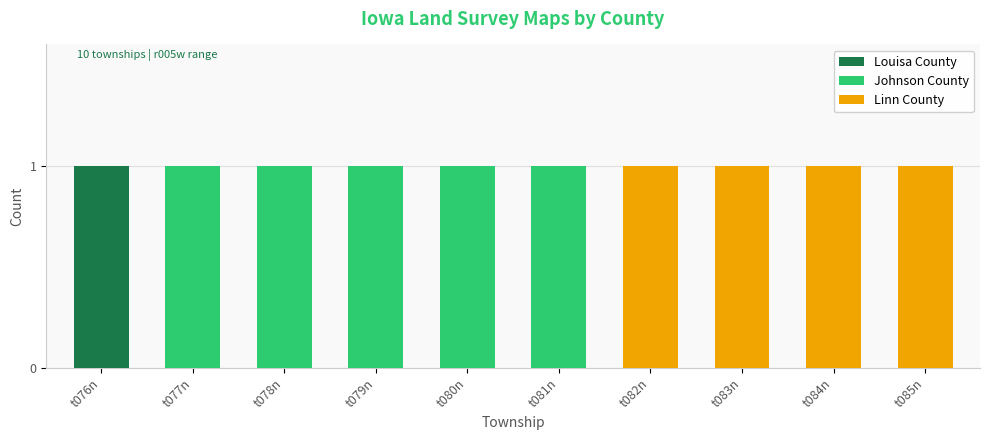

What is the total value across all series at t083n?

1